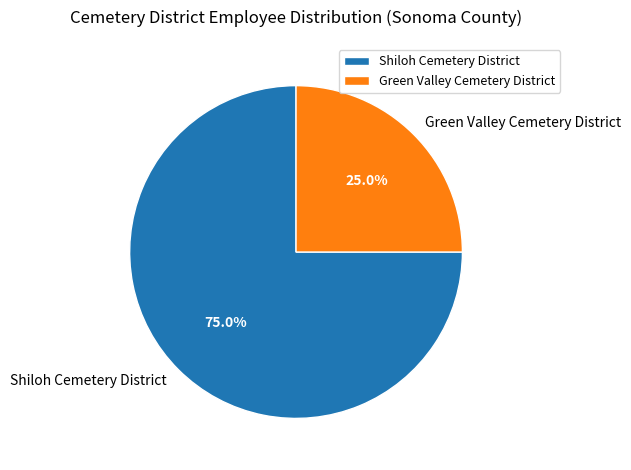

To the nearest percent, what is the difference between the Green Valley Cemetery District and Shiloh Cemetery District slice percentages?

50%